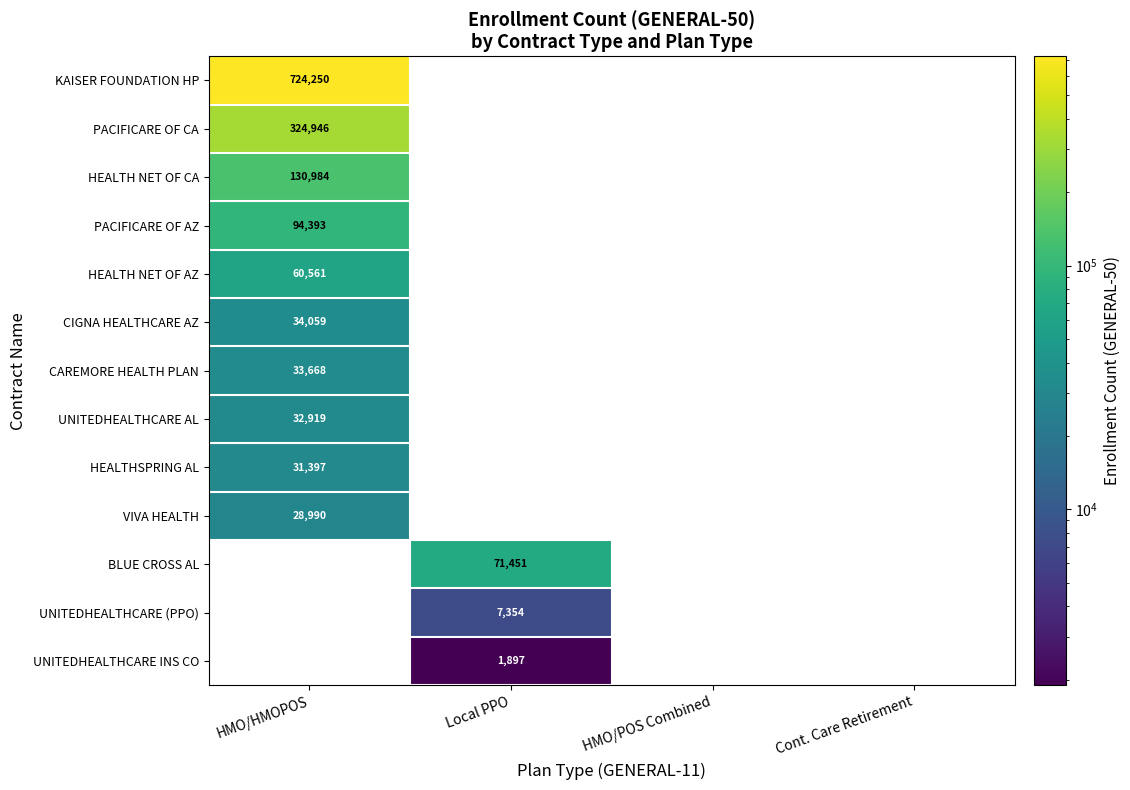

The value of BLUE CROSS AL at Local PPO is 71451. True or false?

True